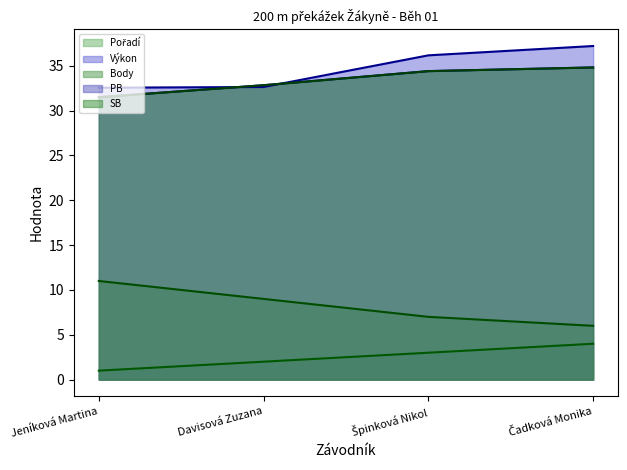

How many distinct data groups are displayed?

5